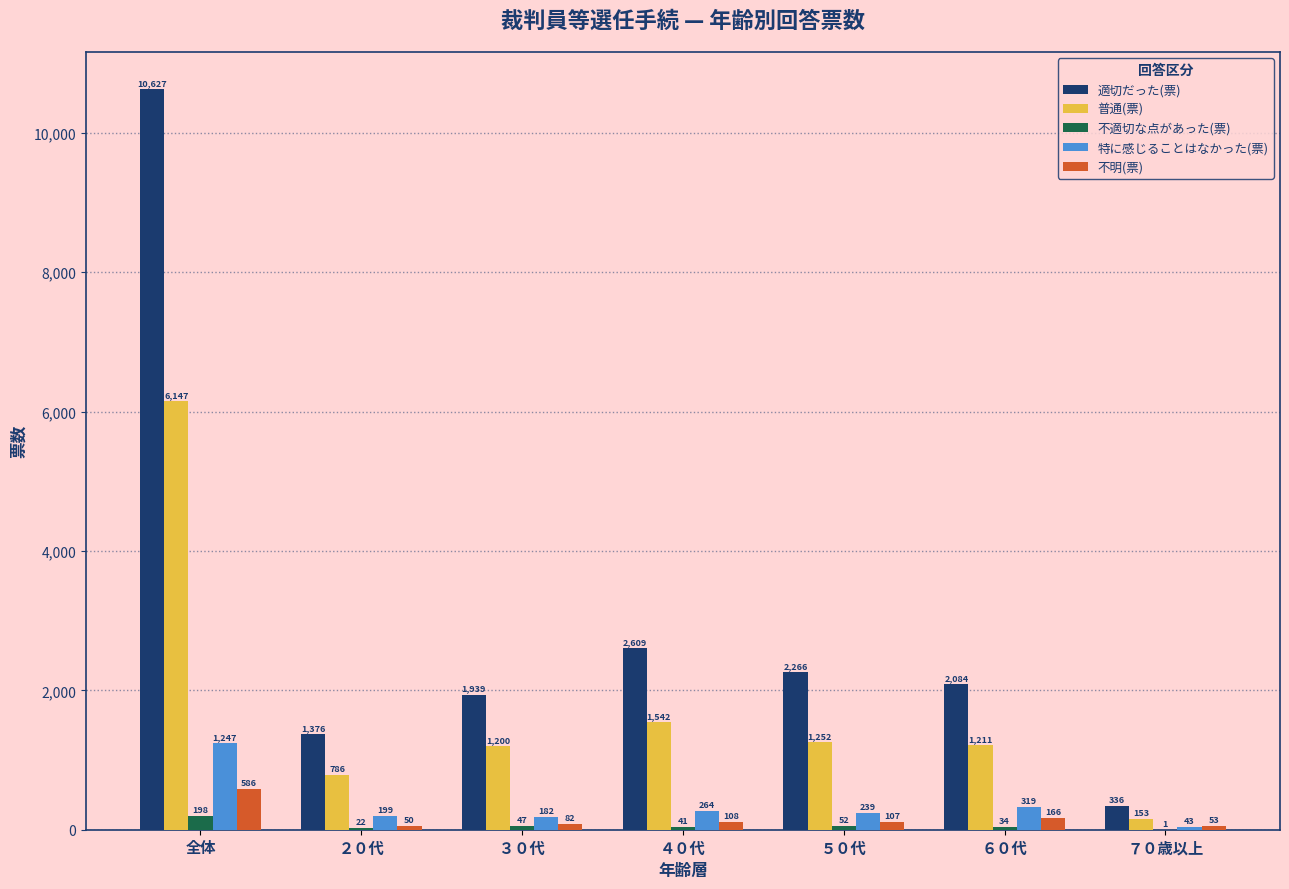

Count the number of categories in the chart.

7